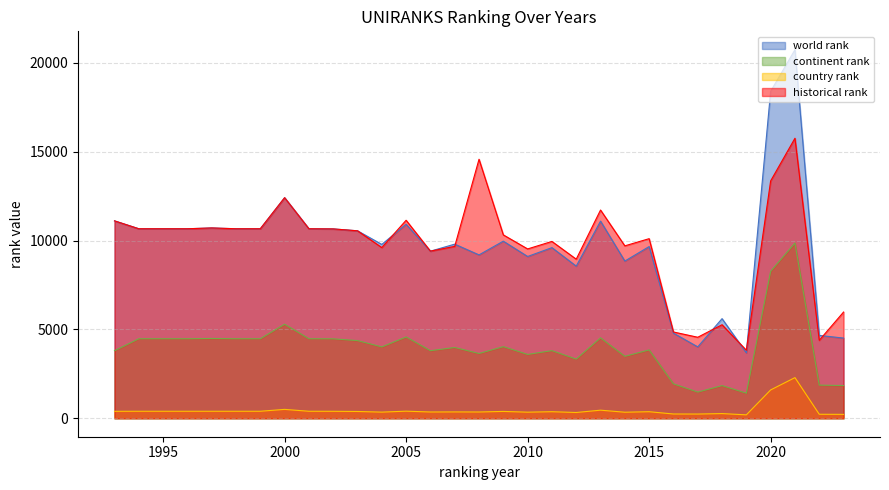

What is the minimum value shown in the chart?

194.0